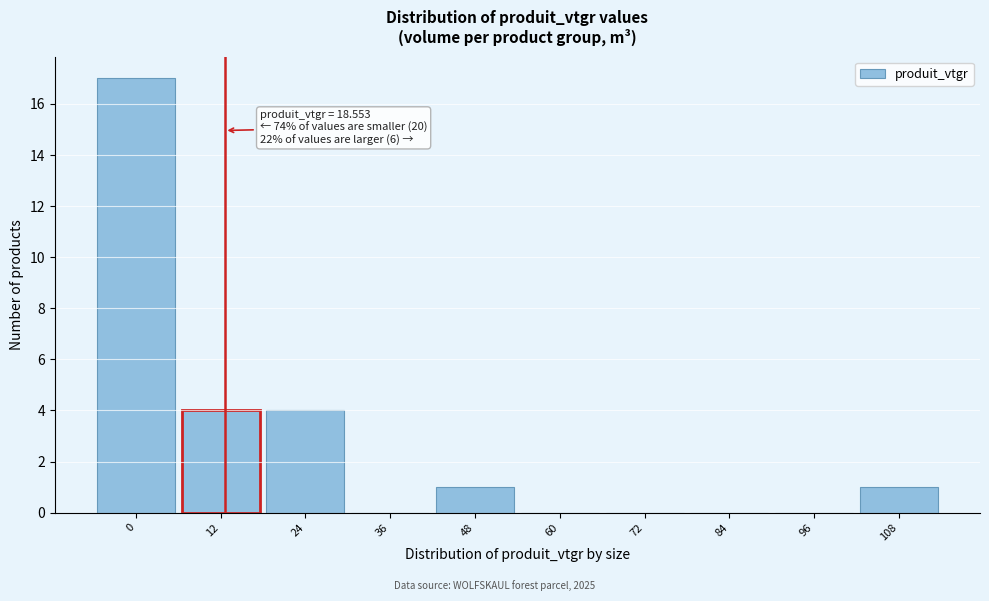

Reading left to right, extract all data points from this chart.

0=17	12=4	24=4	36=0	48=1	60=0	72=0	84=0	96=0	108=1